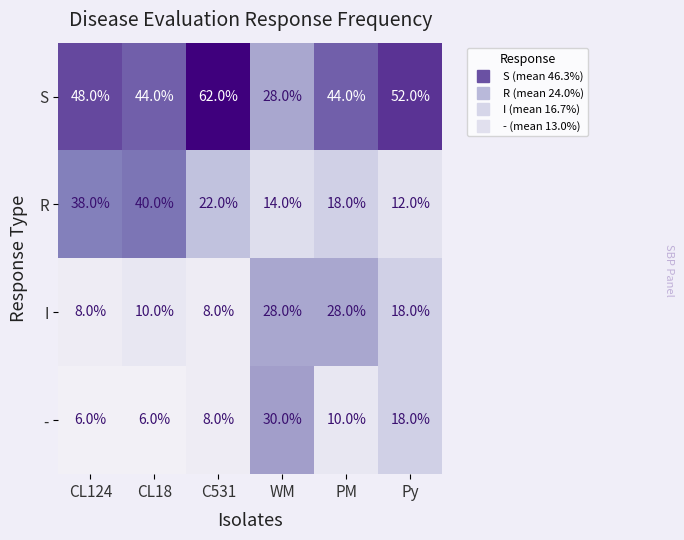

At which label does I first exceed 18?

WM